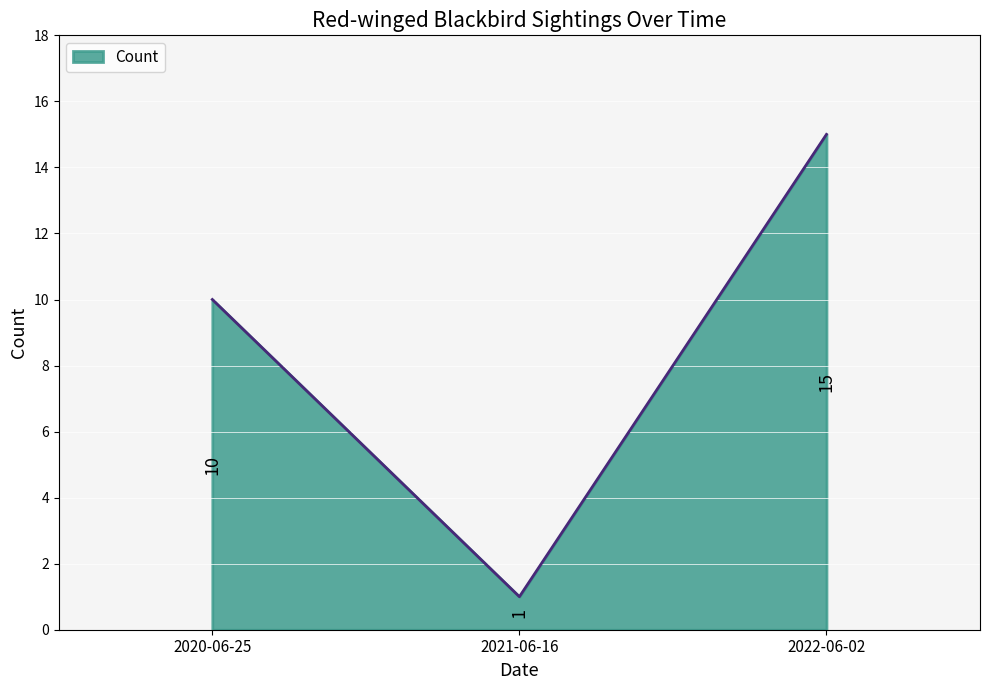

Reading left to right, extract all data points from this chart.

10	1	15